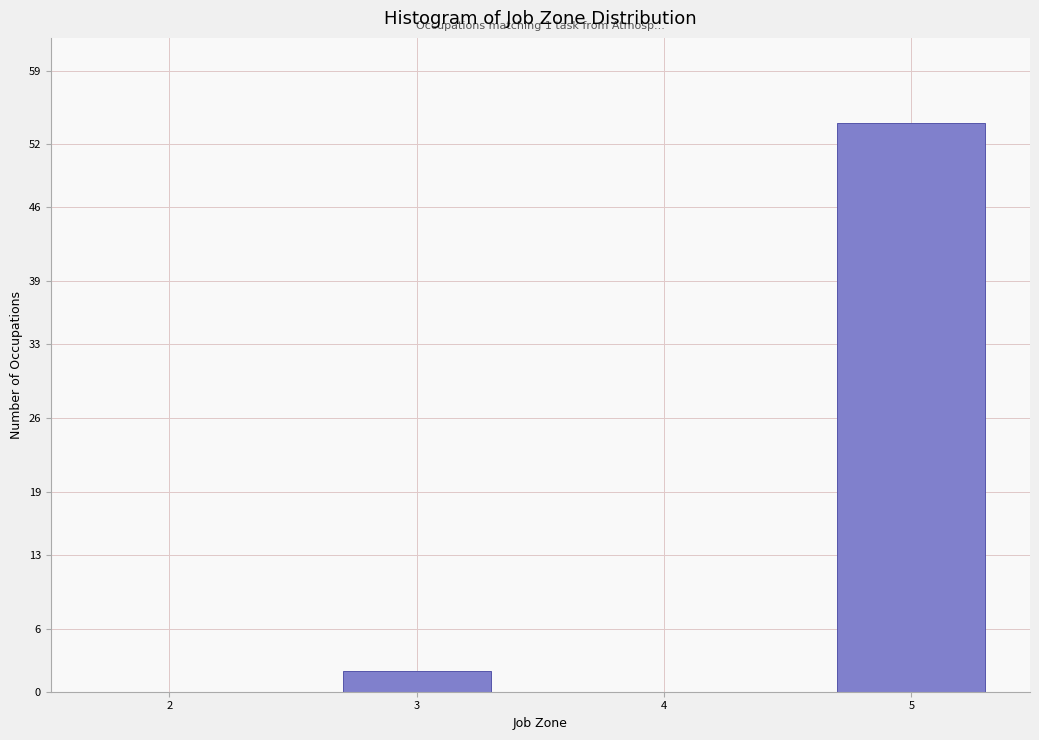

Reading left to right, what are all the values shown in this chart?

2=0	3=2	4=0	5=54